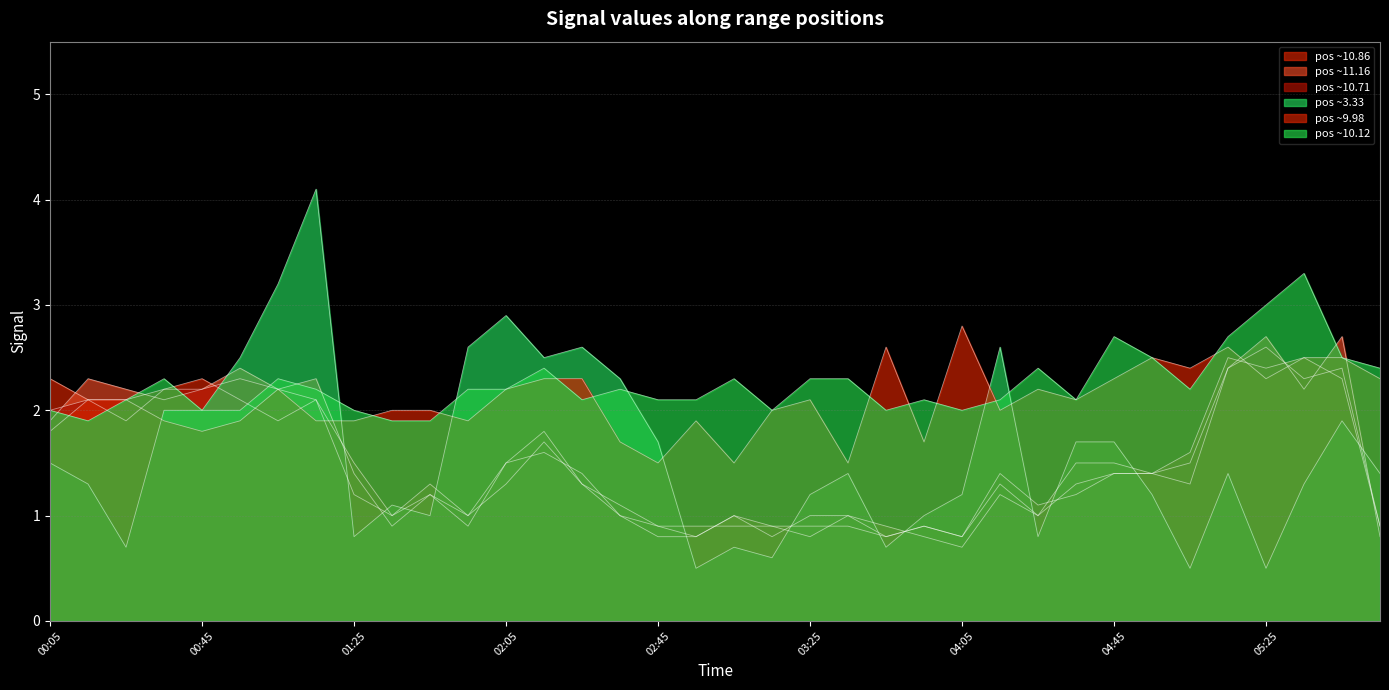

Is it true that 10.713 equals 0.4 at 04:05?

False